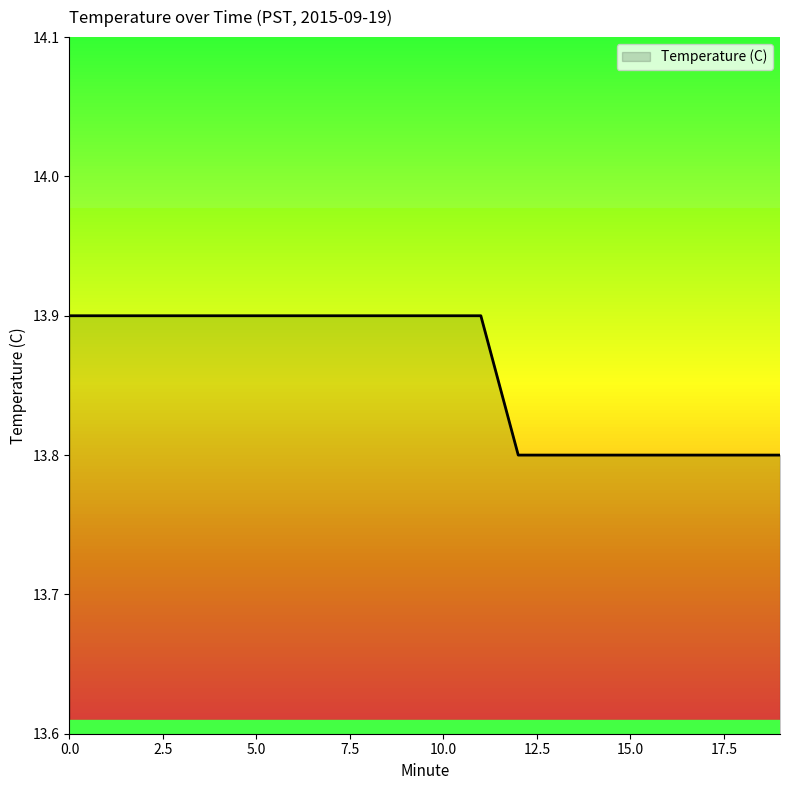

How many values are between 13 and 14?

20